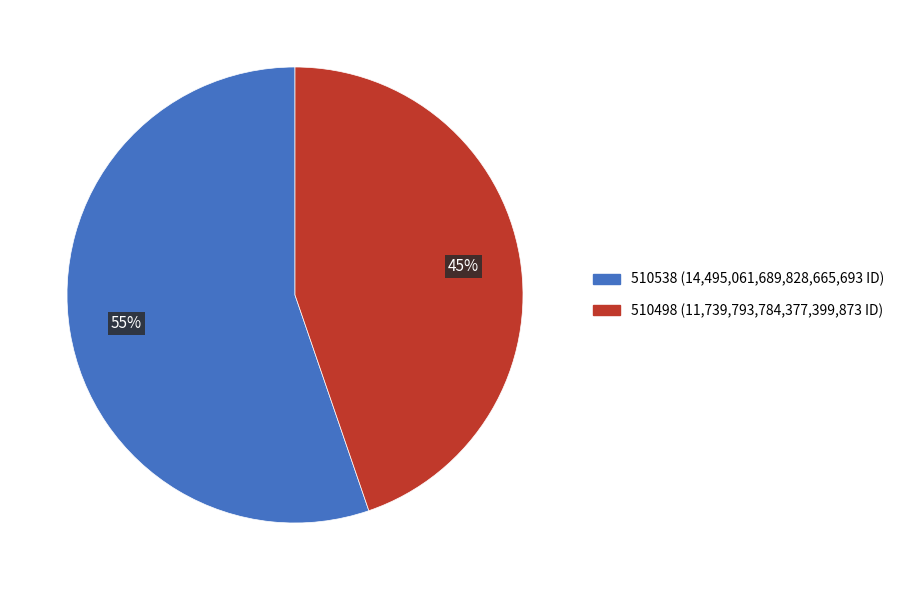

How many segments does this pie chart have?

2